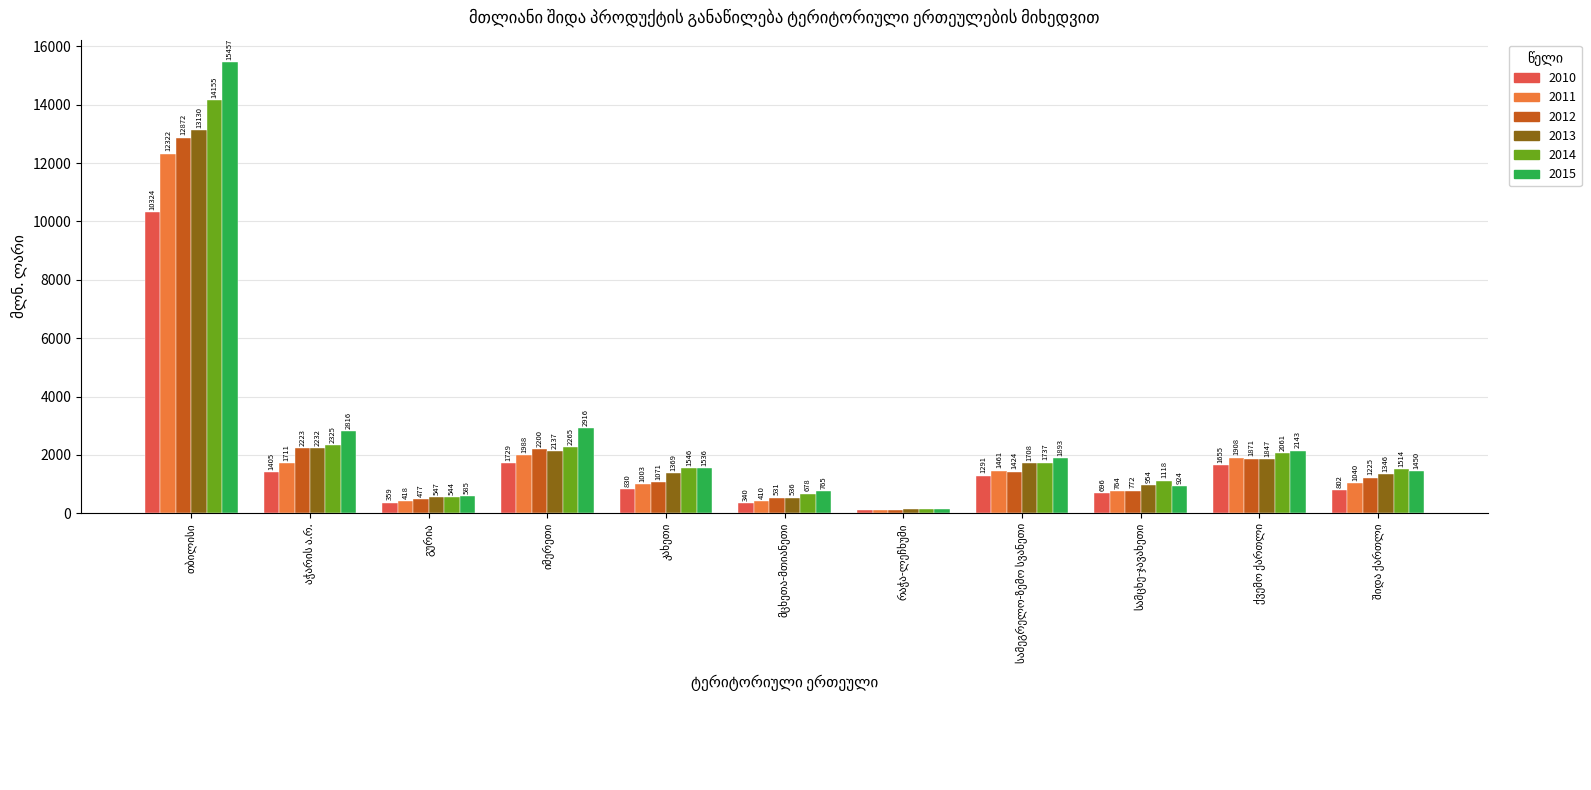

Which series has the largest range (max minus min)?

2015